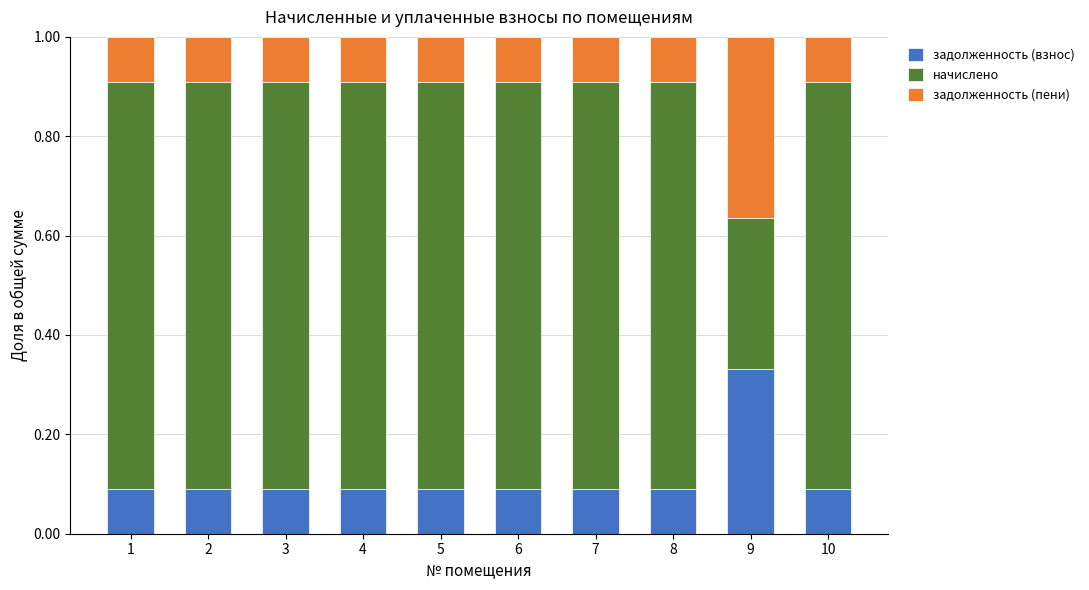

How many задолженность (взнос) values are between 0 and 1?

10